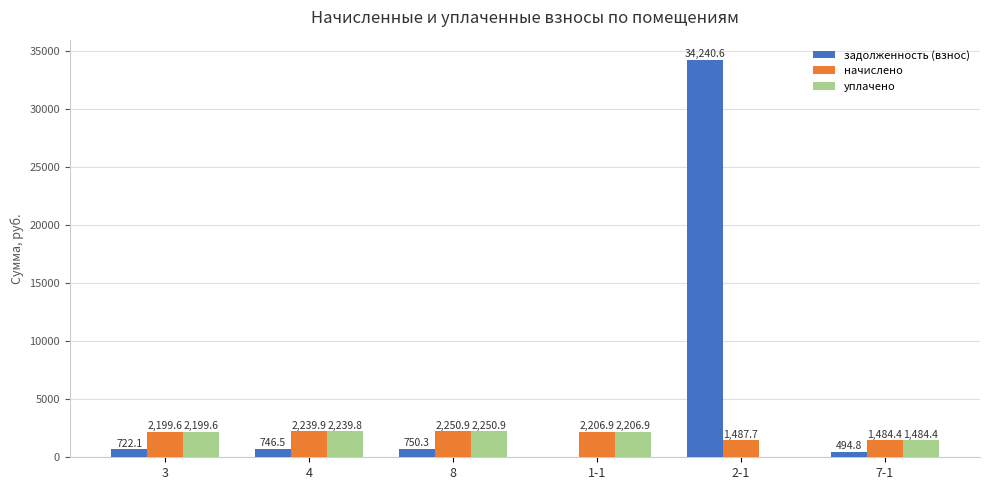

Which series changed the most between 4 and 7-1?

начислено